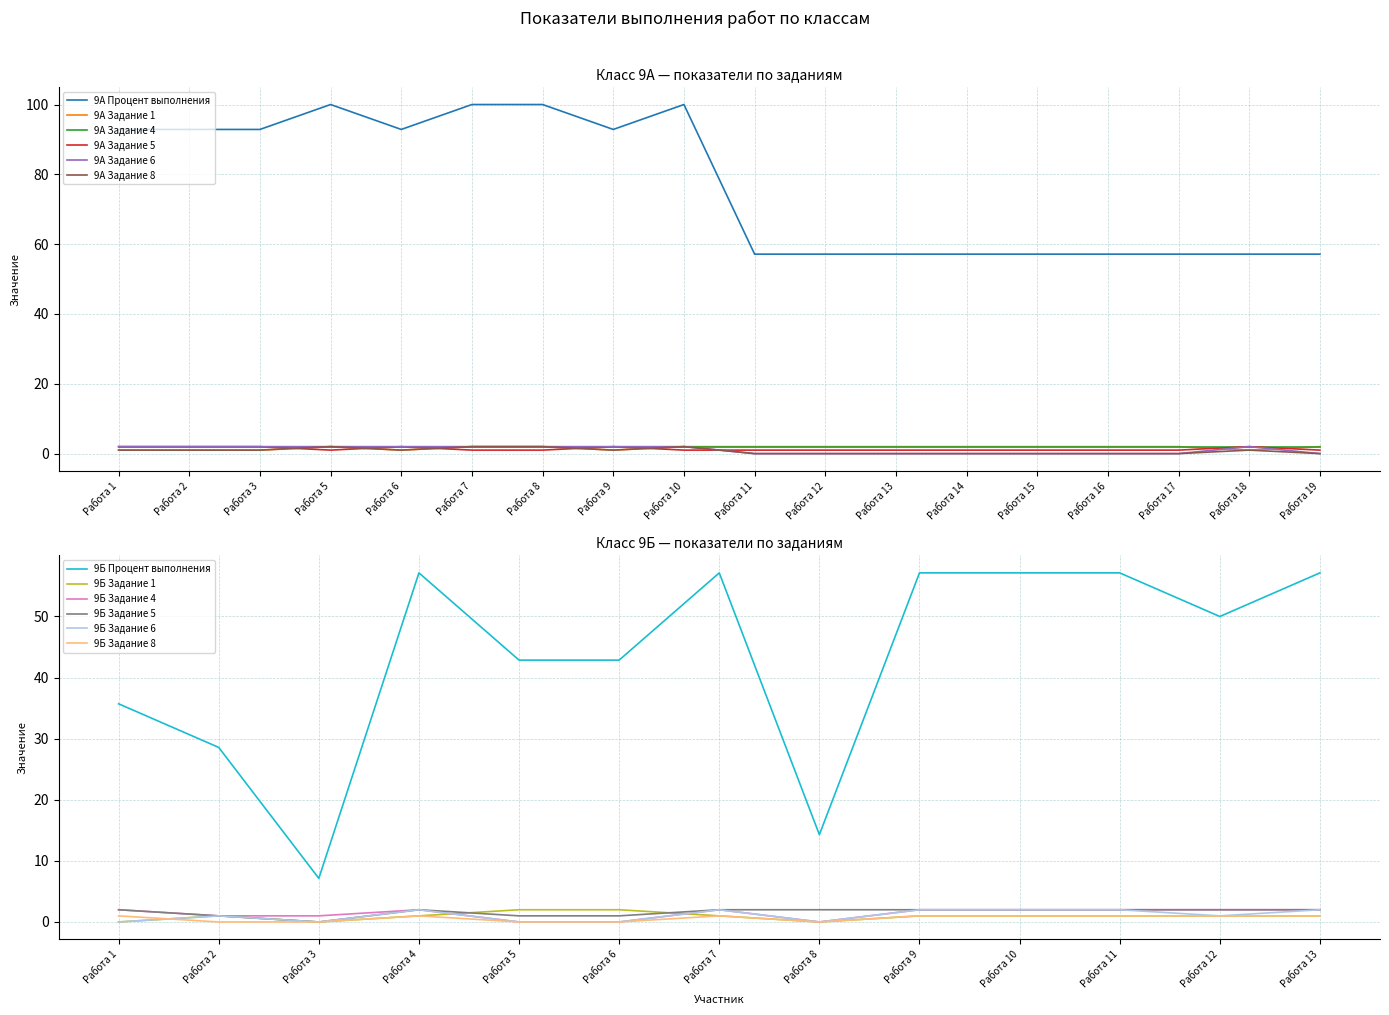

Is the value of 9А Процент выполнения at Работа 1 greater than the value of 9А Задание 1 at Работа 15?

Yes